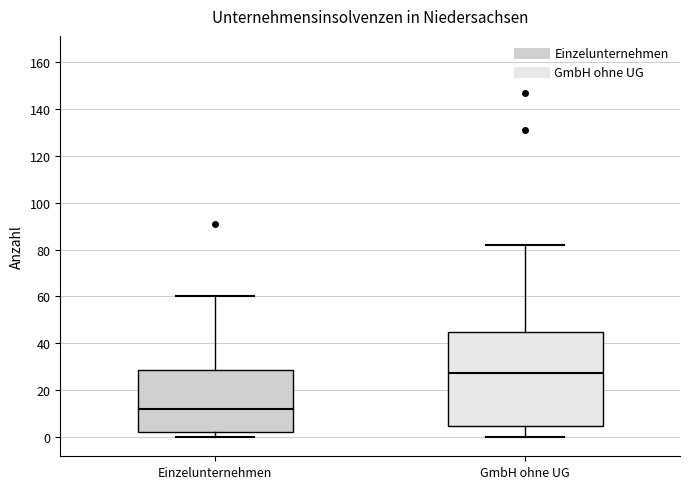

Reading left to right, transcribe this box plot: for each box, give where its median line is, the range the box spans, and where its two whiskers end, as read against the y-axis. The values are not printed on the chart, so give them approximately, as read against the axis.

Einzelunternehmen: median 12, box 2 to 28, whiskers 0 to 60
GmbH ohne UG: median 28, box 4 to 44, whiskers 0 to 82